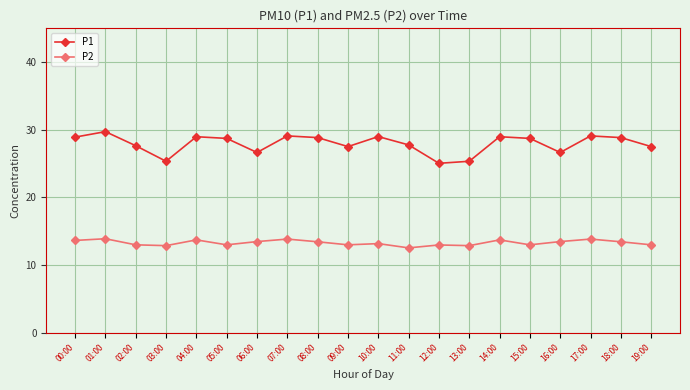

What are all the series names shown in the legend?

P1, P2